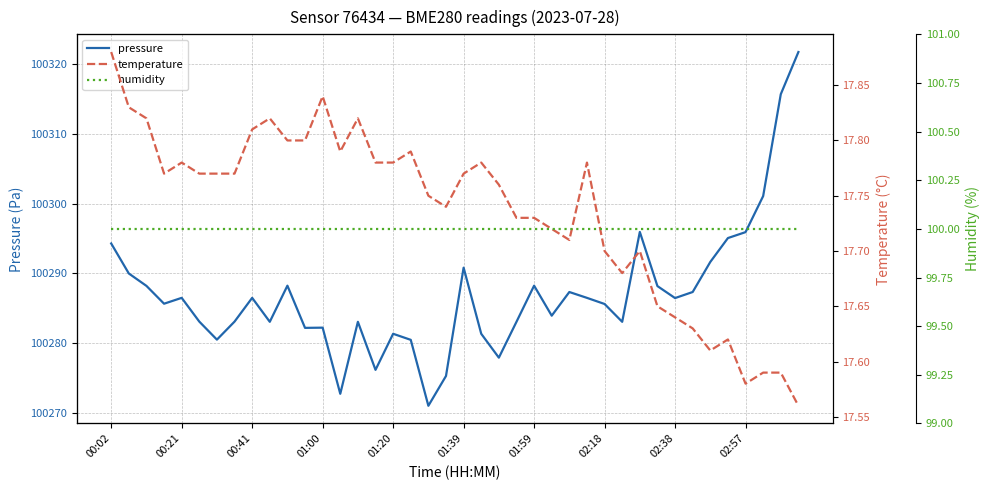

Reading left to right, list all the values displayed in this chart.

pressure: 100294.3	100290.0	100288.2	100285.6	100286.5	100283.1	100280.5	100283.1	100286.5	100283.0	100288.2	100282.2	100282.2	100272.7	100283.0	100276.1	100281.3	100280.4	100271.0	100275.2	100290.8	100281.3	100277.9	100283.0	100288.2	100283.9	100287.3	100286.5	100285.6	100283.0	100295.9	100288.2	100286.4	100287.3	100291.6	100295.1	100295.9	100301.1	100315.7	100321.8
temperature: 17.9	17.8	17.8	17.8	17.8	17.8	17.8	17.8	17.8	17.8	17.8	17.8	17.8	17.8	17.8	17.8	17.8	17.8	17.8	17.7	17.8	17.8	17.8	17.7	17.7	17.7	17.7	17.8	17.7	17.7	17.7	17.6	17.6	17.6	17.6	17.6	17.6	17.6	17.6	17.6
humidity: 100.0	100.0	100.0	100.0	100.0	100.0	100.0	100.0	100.0	100.0	100.0	100.0	100.0	100.0	100.0	100.0	100.0	100.0	100.0	100.0	100.0	100.0	100.0	100.0	100.0	100.0	100.0	100.0	100.0	100.0	100.0	100.0	100.0	100.0	100.0	100.0	100.0	100.0	100.0	100.0